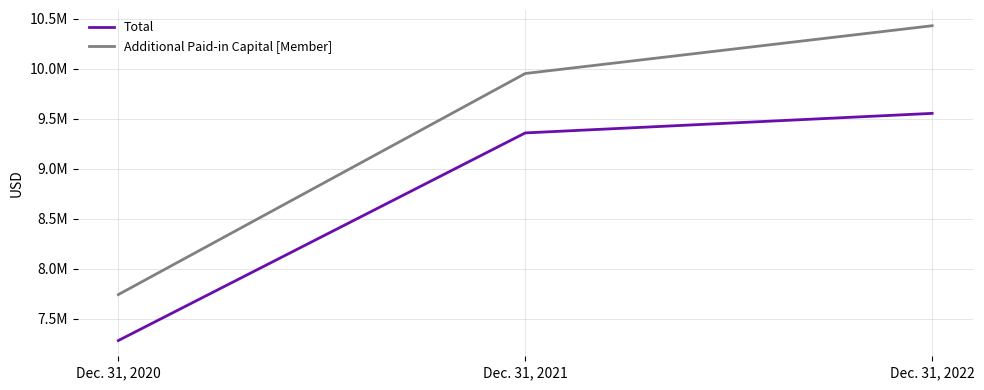

What is the difference between the highest and lowest values at Dec. 31, 2021?

594319